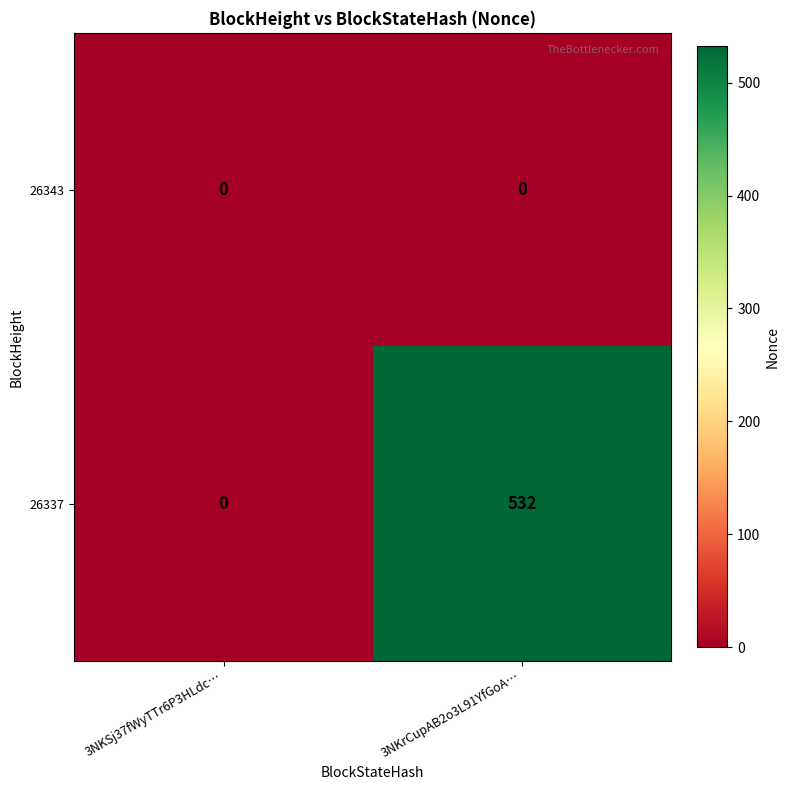

How many values in the 26337 series are below 532?

1